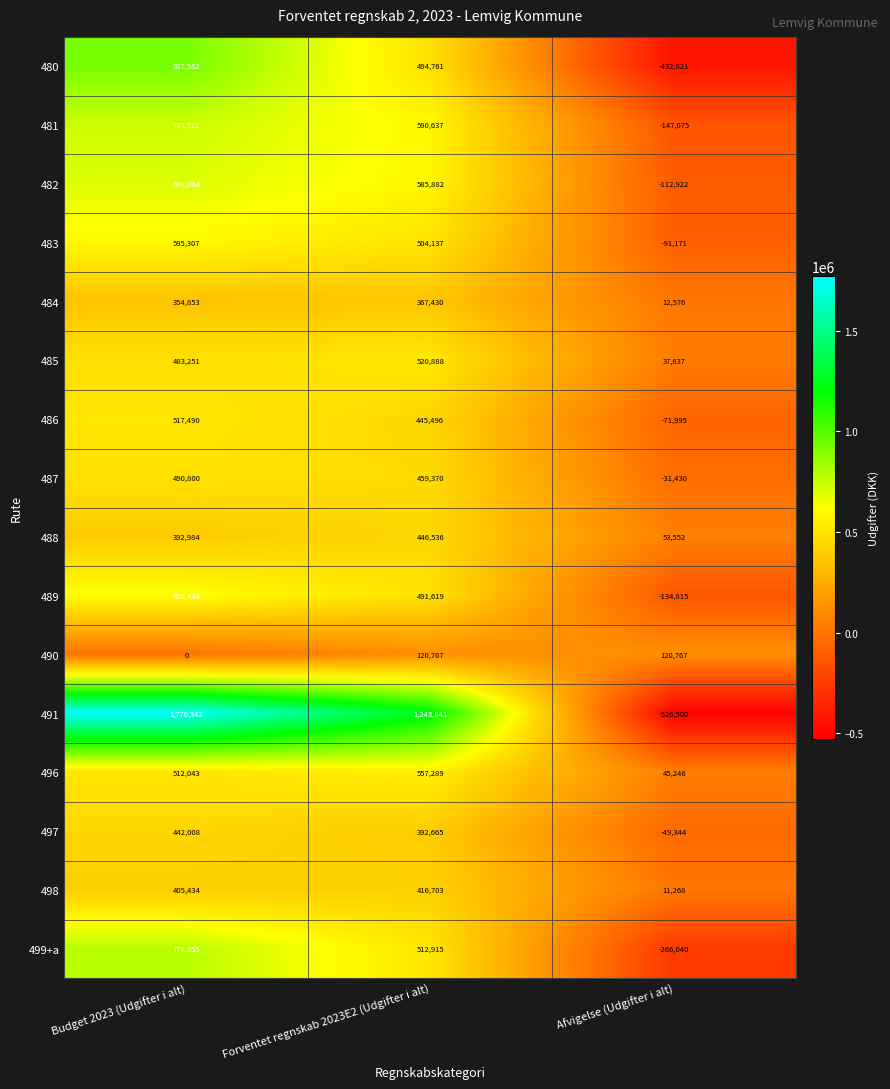

What value does the 497 series have at Budget 2023 (Udgifter i alt)?

442008